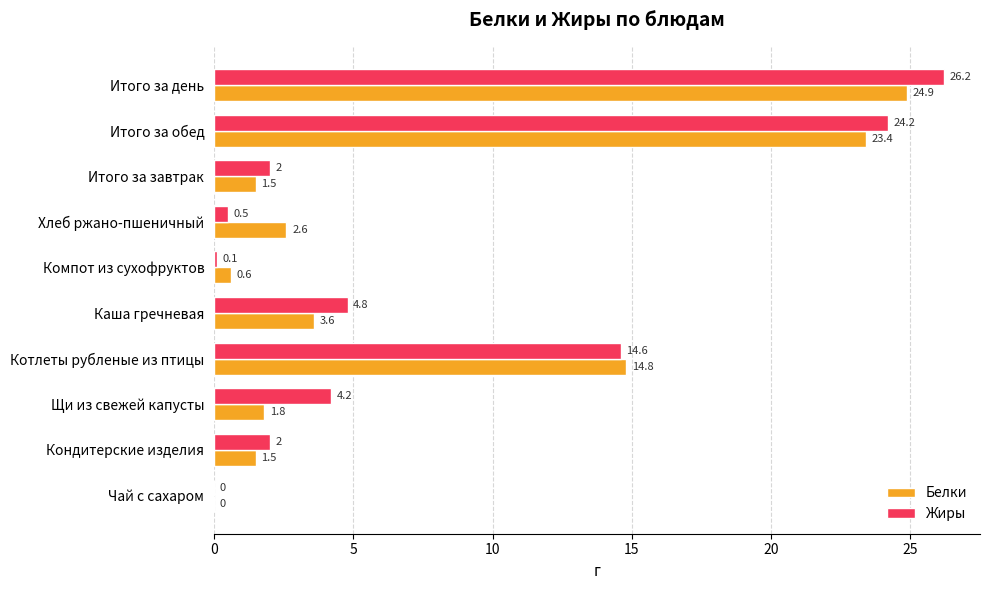

Which series has the largest total across all categories?

Жиры